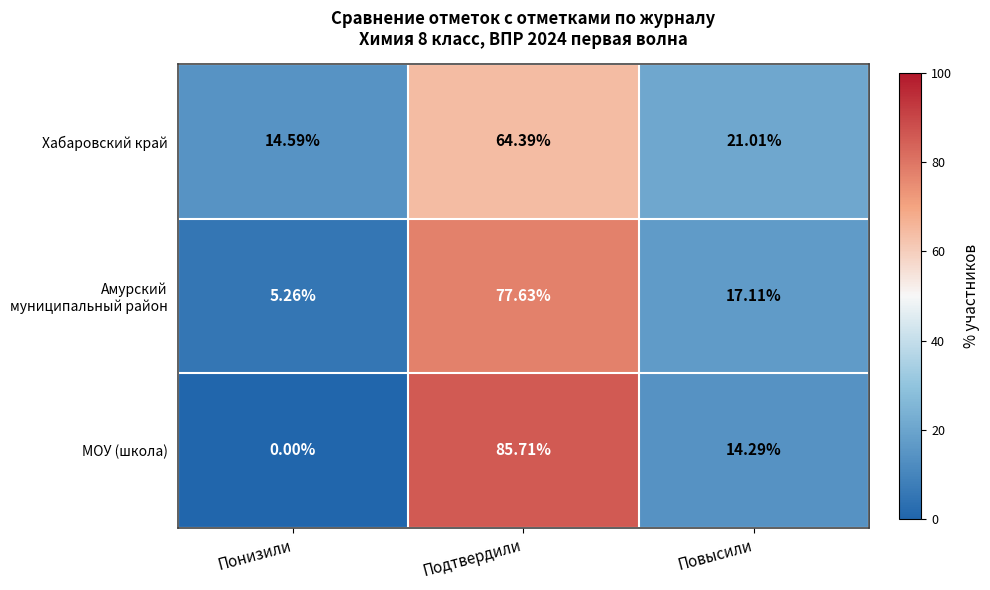

Where does the МОУ (школа) series first go above 14?

Подтвердили